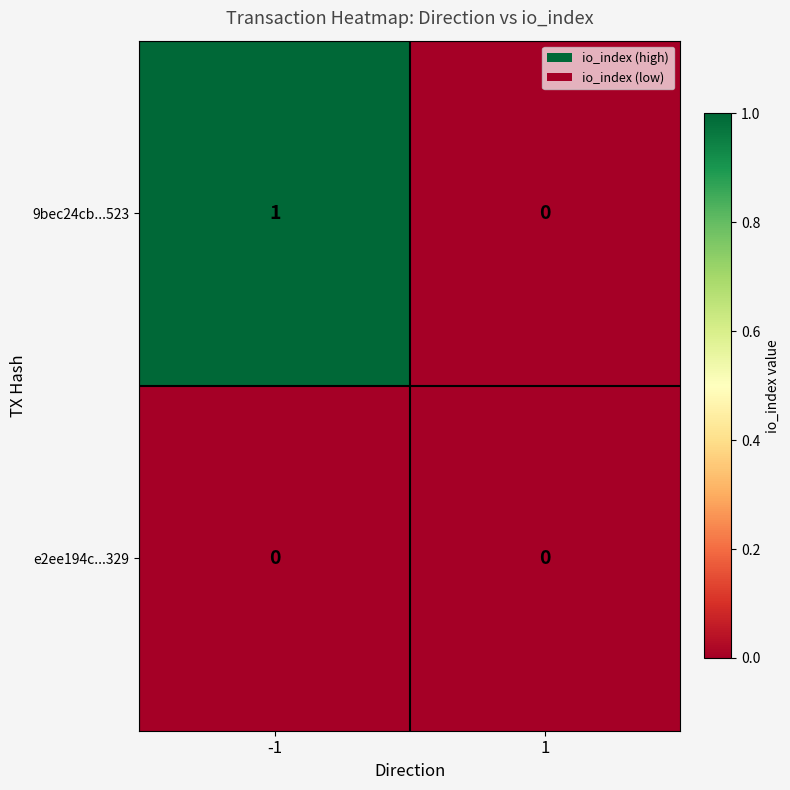

Reading left to right, extract all data points from this chart.

9bec24cb...523: 1	0
e2ee194c...329: 0	0